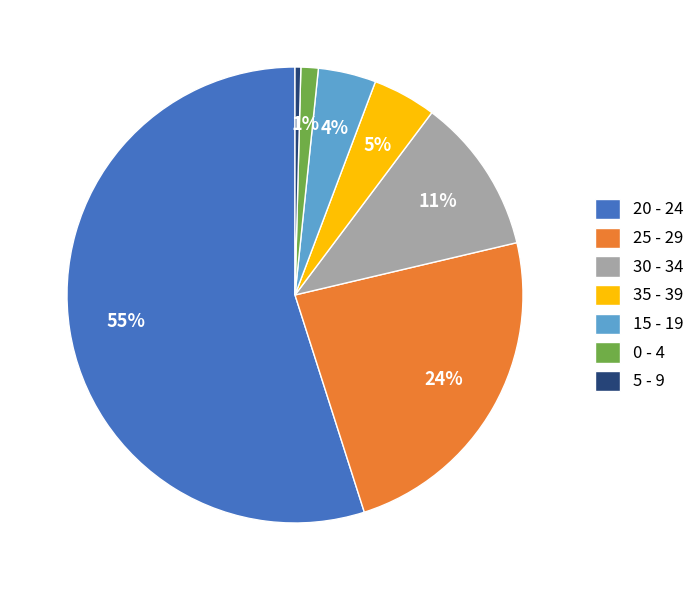

To the nearest percent, what is the combined percentage of 25 - 29 and 20 - 24?

79%